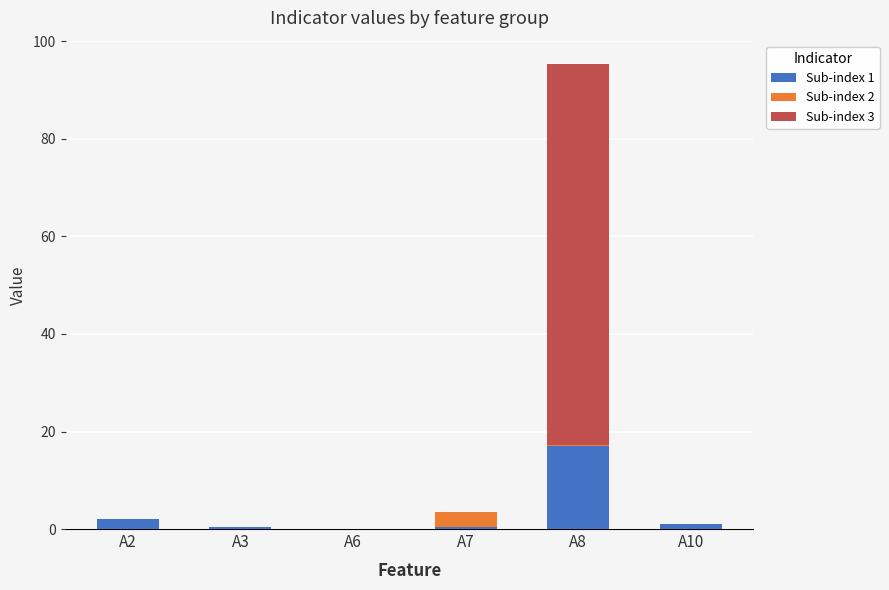

What is the sum of all Sub-index 1 values?

20.8